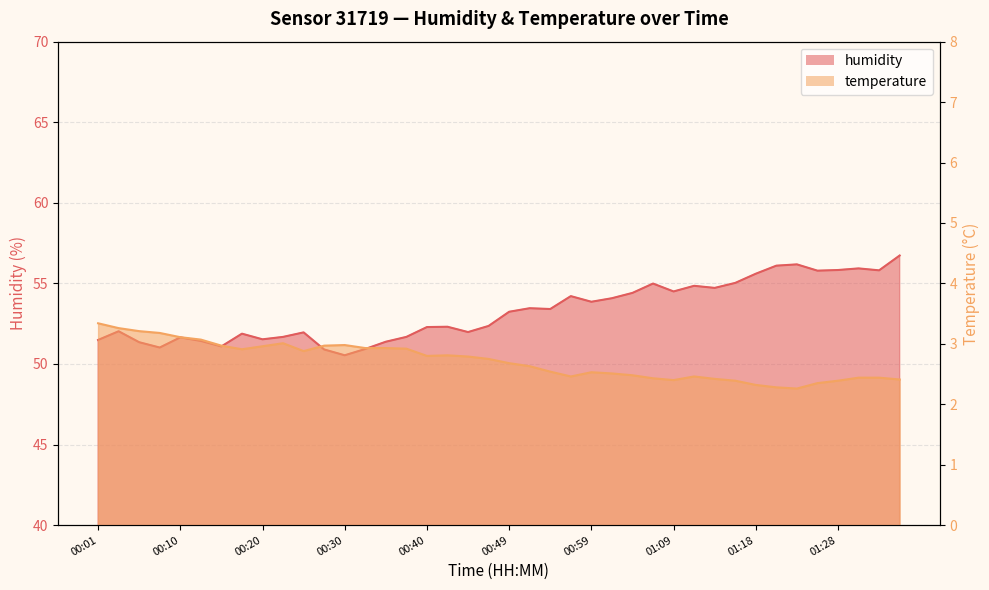

At which category does the chart reach its peak across all series?

01:36